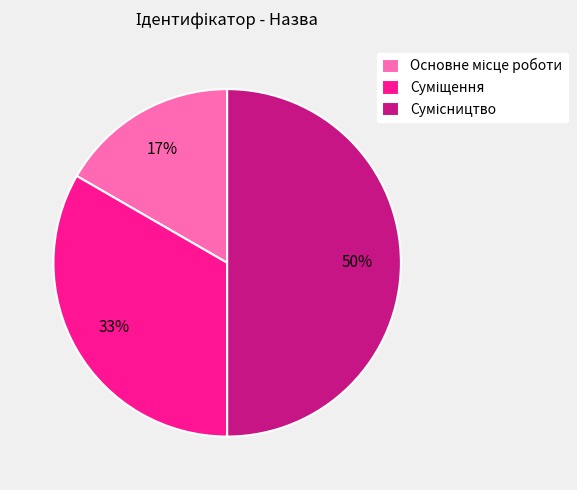

To the nearest percent, what is the difference between the largest and smallest slice percentages?

33%